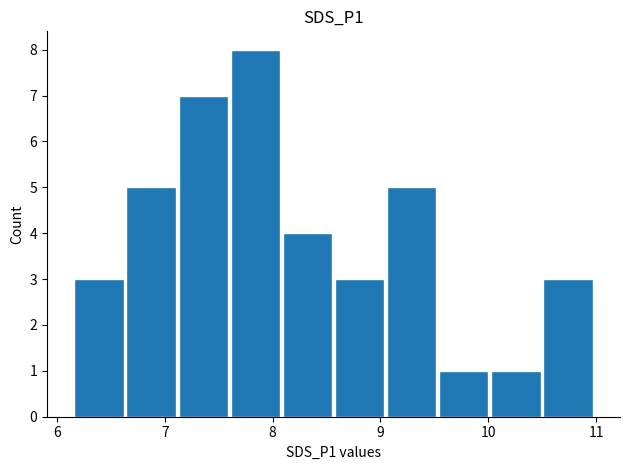

What is the greatest value displayed?

8